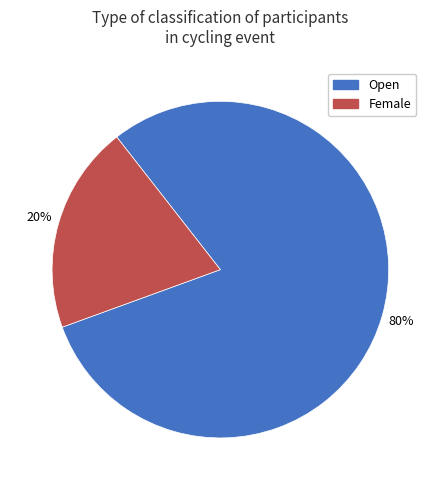

How many slices are in this pie chart?

2